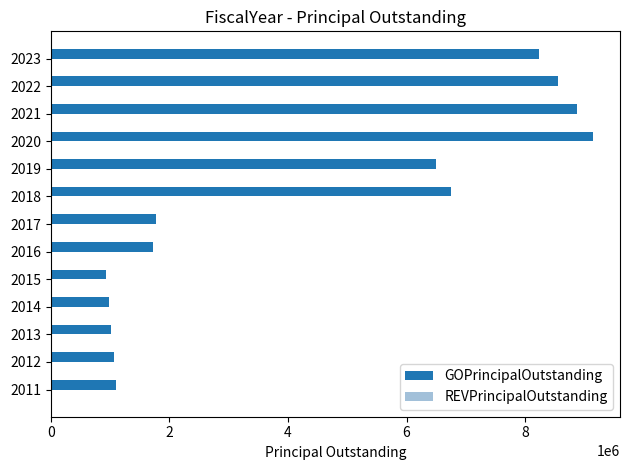

What is the maximum value shown in the chart?

9141000